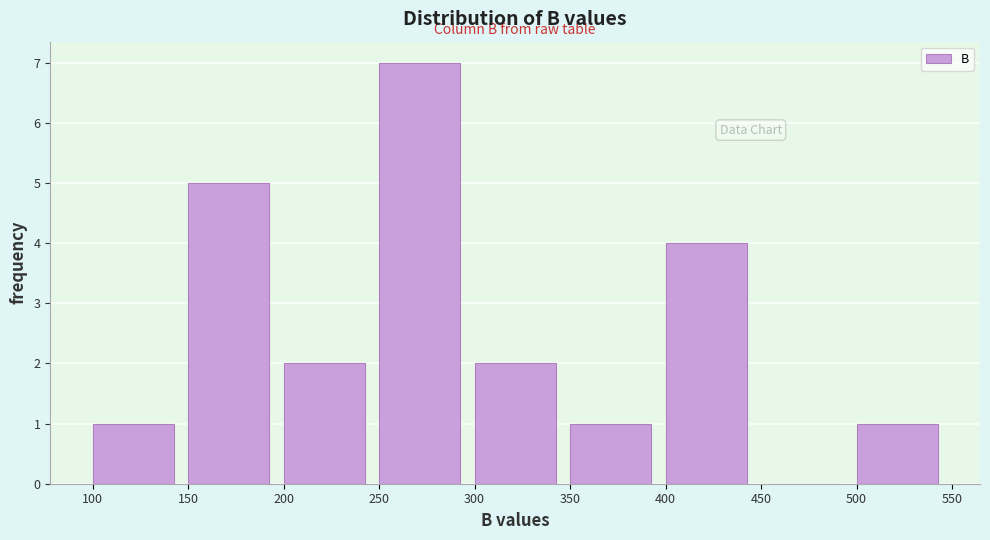

Reading left to right, list every bar in this chart as the range it spans on the x-axis followed by its height. The values are not printed on the chart, so give them approximately, as read against the axis.

100 to 150: 1
150 to 200: 5
200 to 250: 2
250 to 300: 7
300 to 350: 2
350 to 400: 1
400 to 450: 4
450 to 500: 0
500 to 550: 1